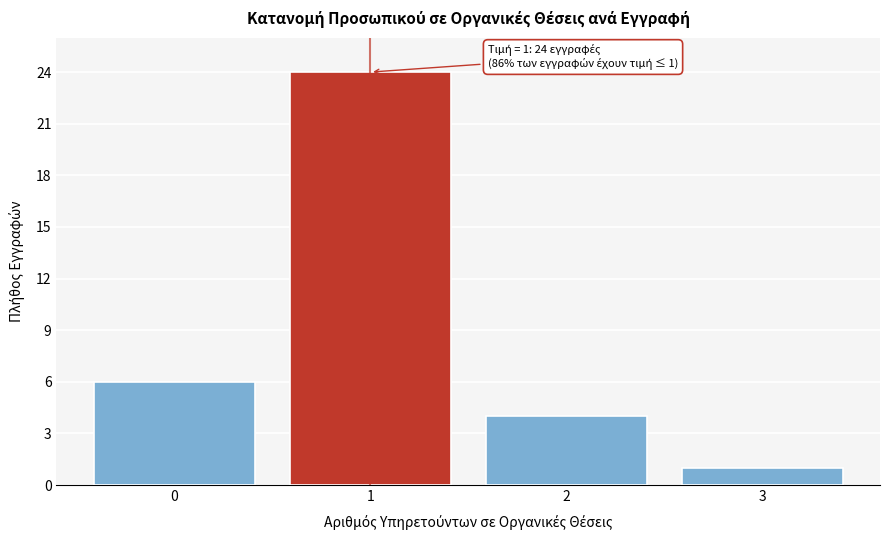

Reading left to right, list all the values displayed in this chart.

6	24	4	1